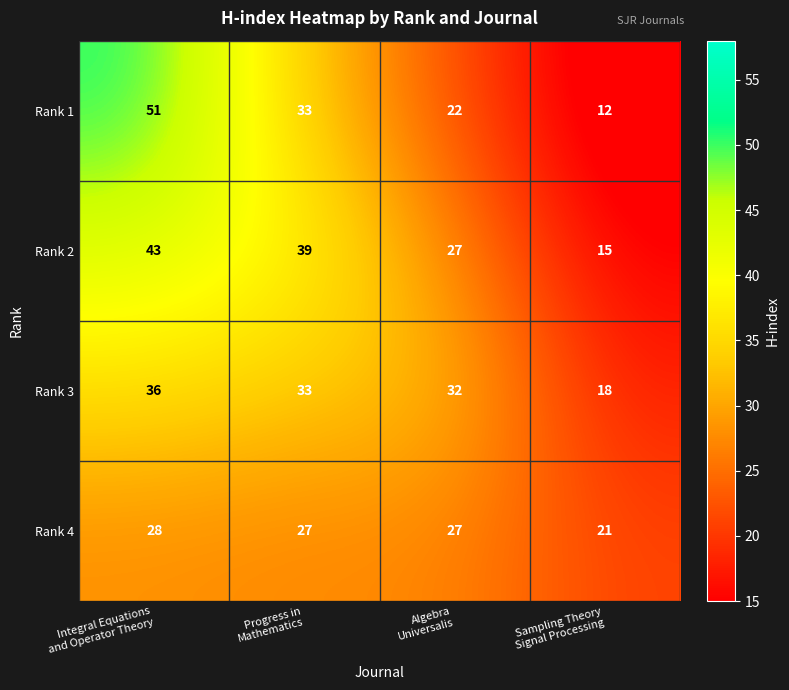

Which series has the largest total across all categories?

Rank 2